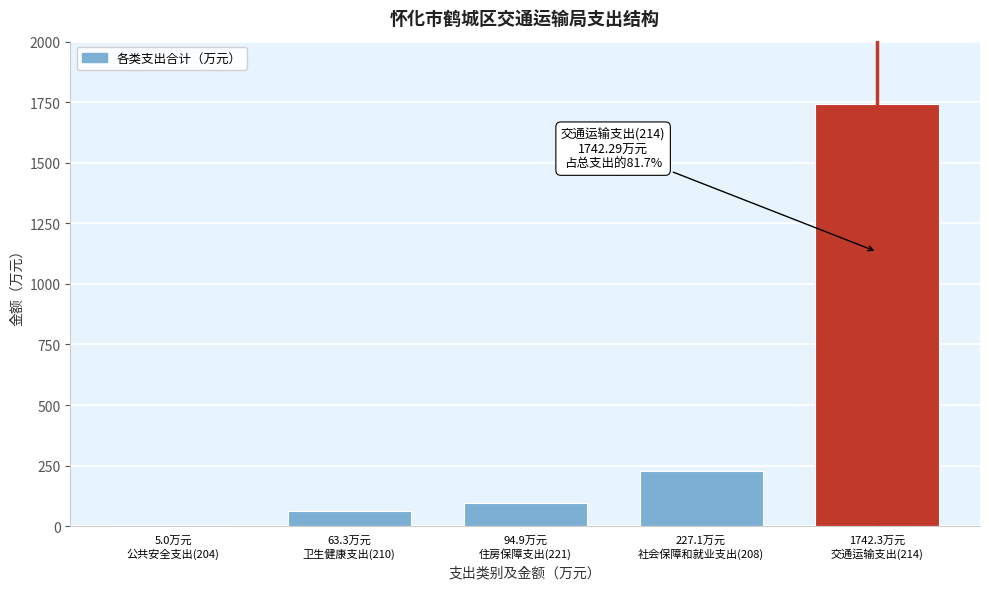

What is the maximum value shown in the chart?

1742.3